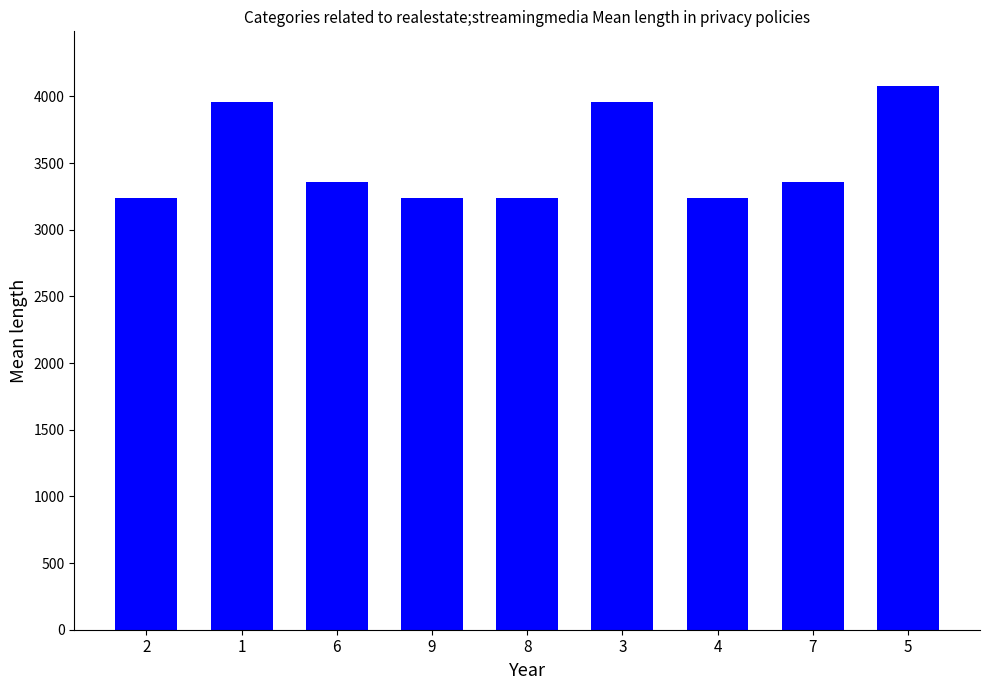

How many bars are there in total?

9